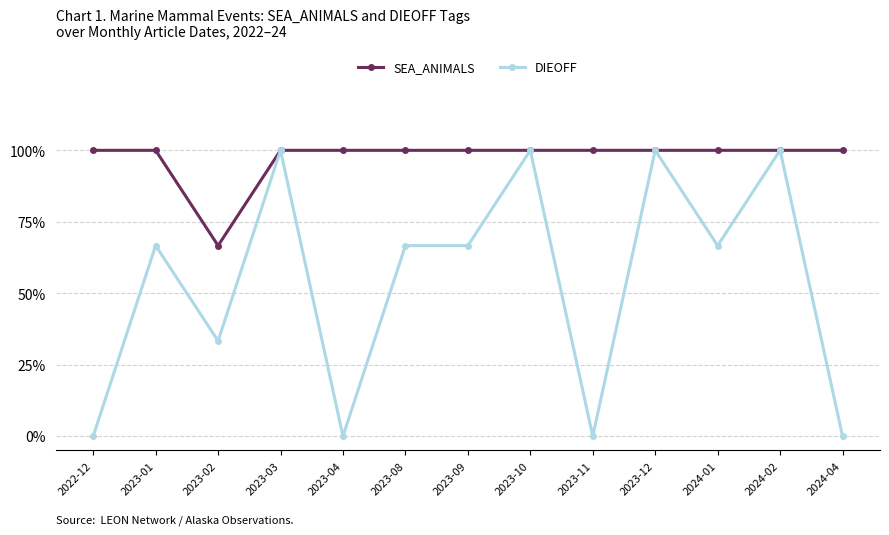

How many SEA_ANIMALS values are between 1 and 2?

12